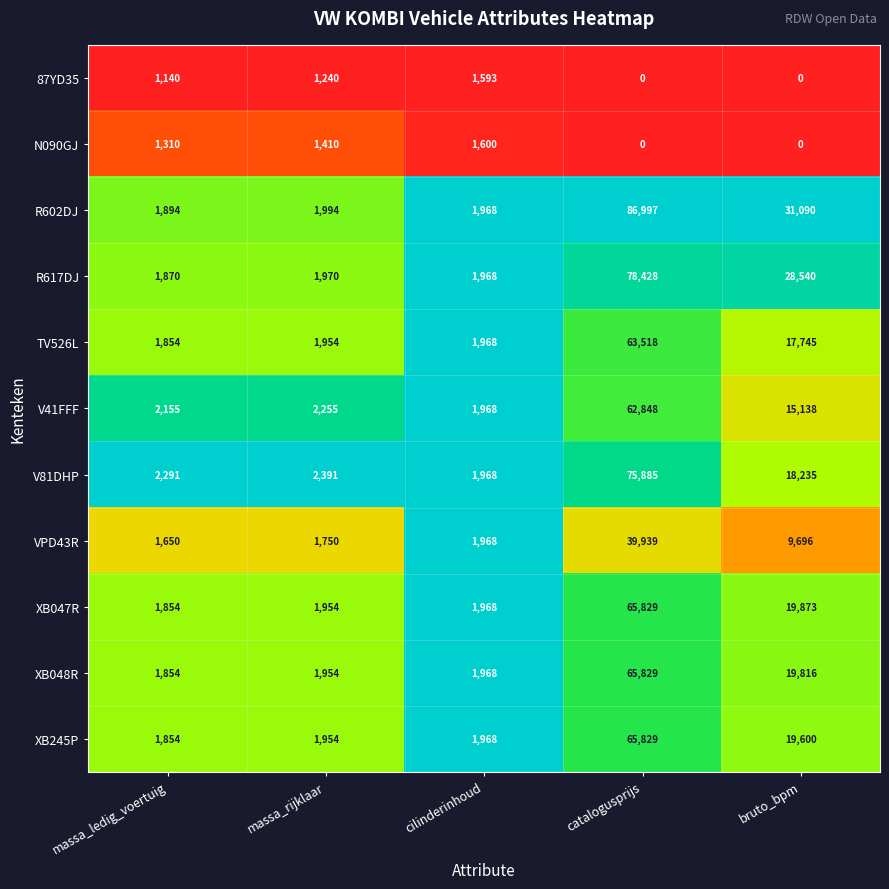

The value of TV526L at cilinderinhoud is 1968. True or false?

True